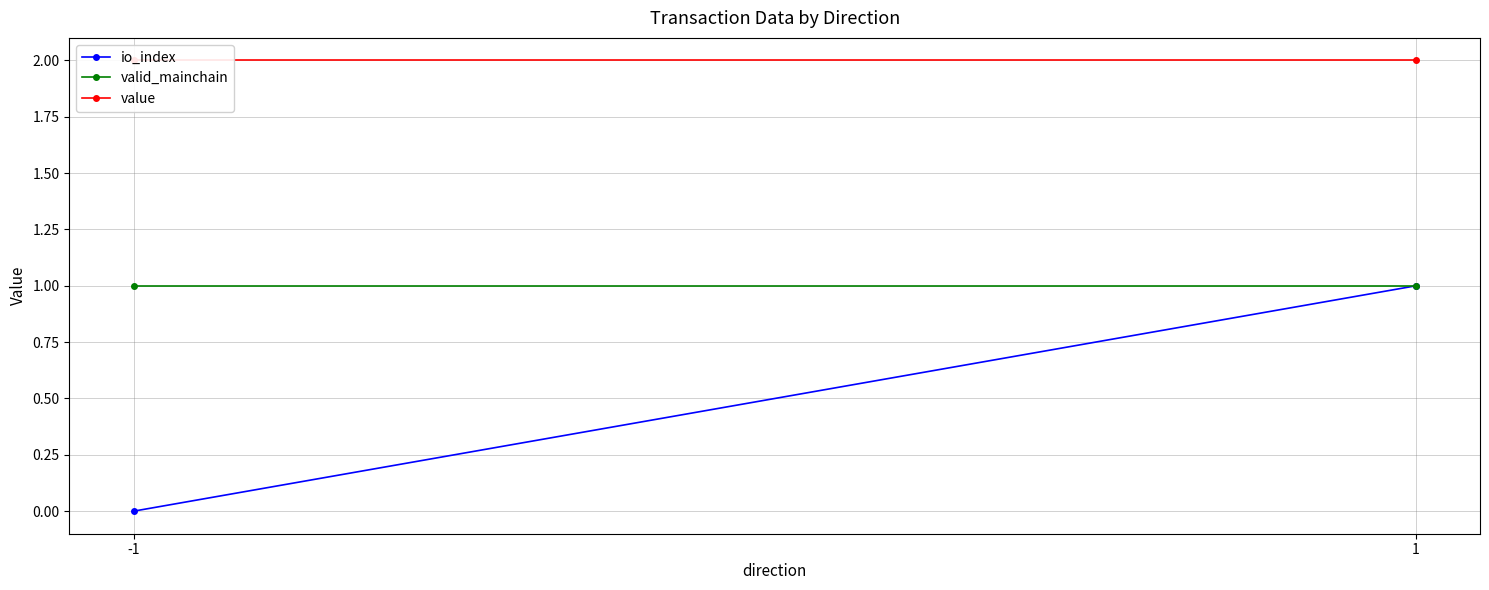

What is the sum of the value values at -1 and 1?

4.0